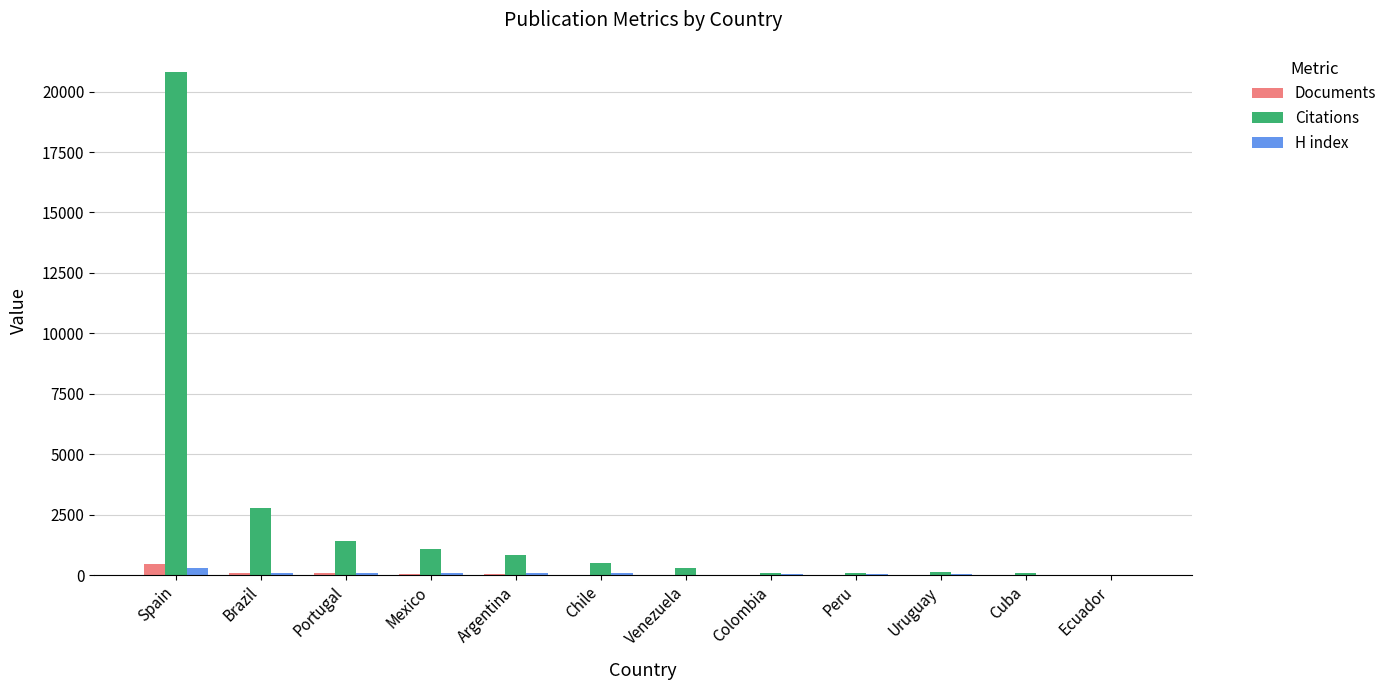

At which label does Citations reach its peak?

Spain